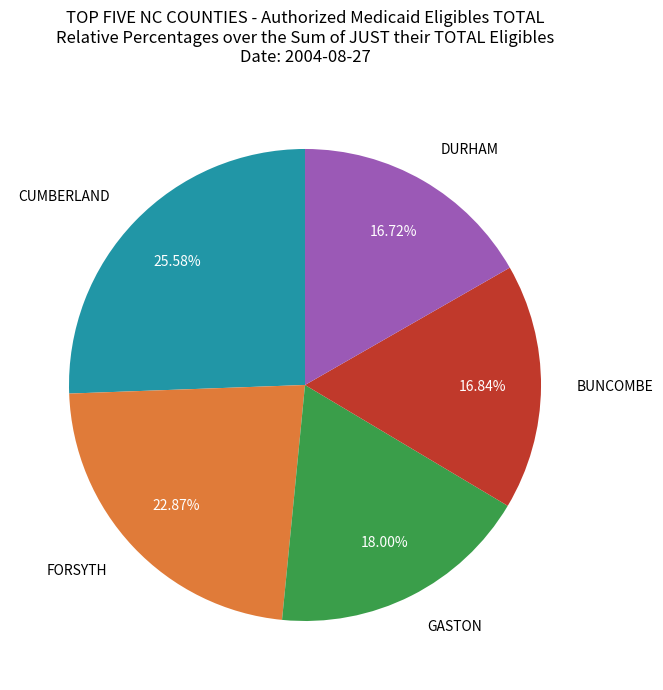

To the nearest percent, what percentage of the pie is DURHAM?

17%